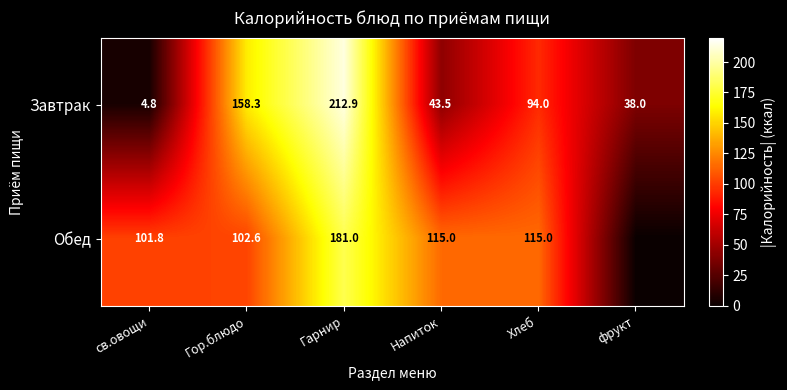

The Обед series shows 115.0 at Хлеб. True or false?

True